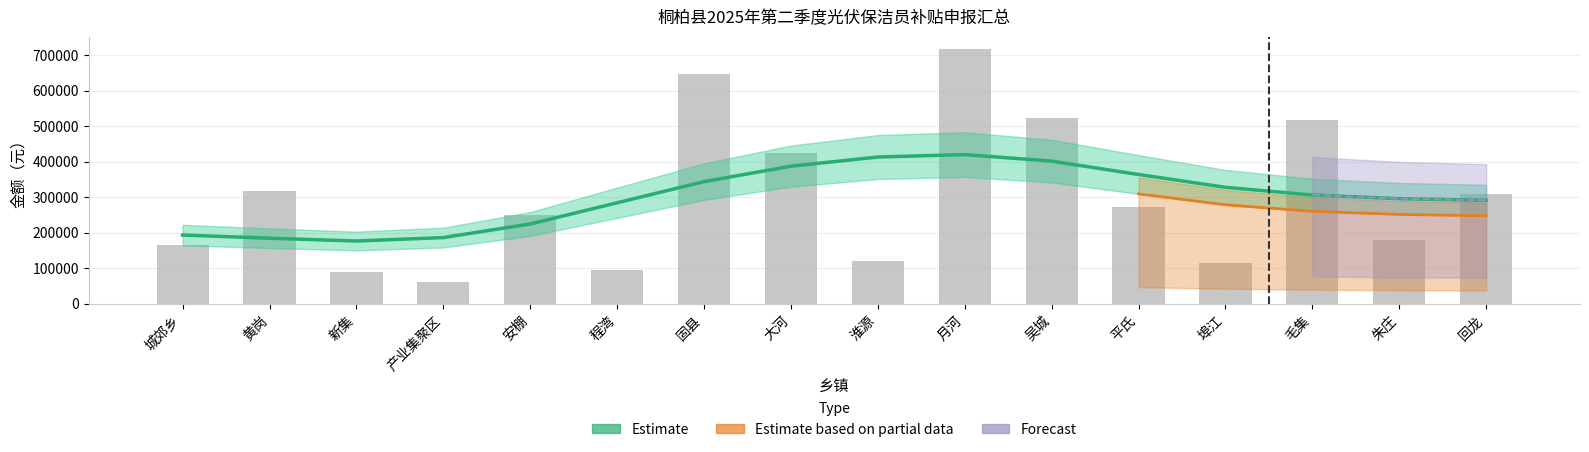

What is the value of the 2nd bar from the left?

316250